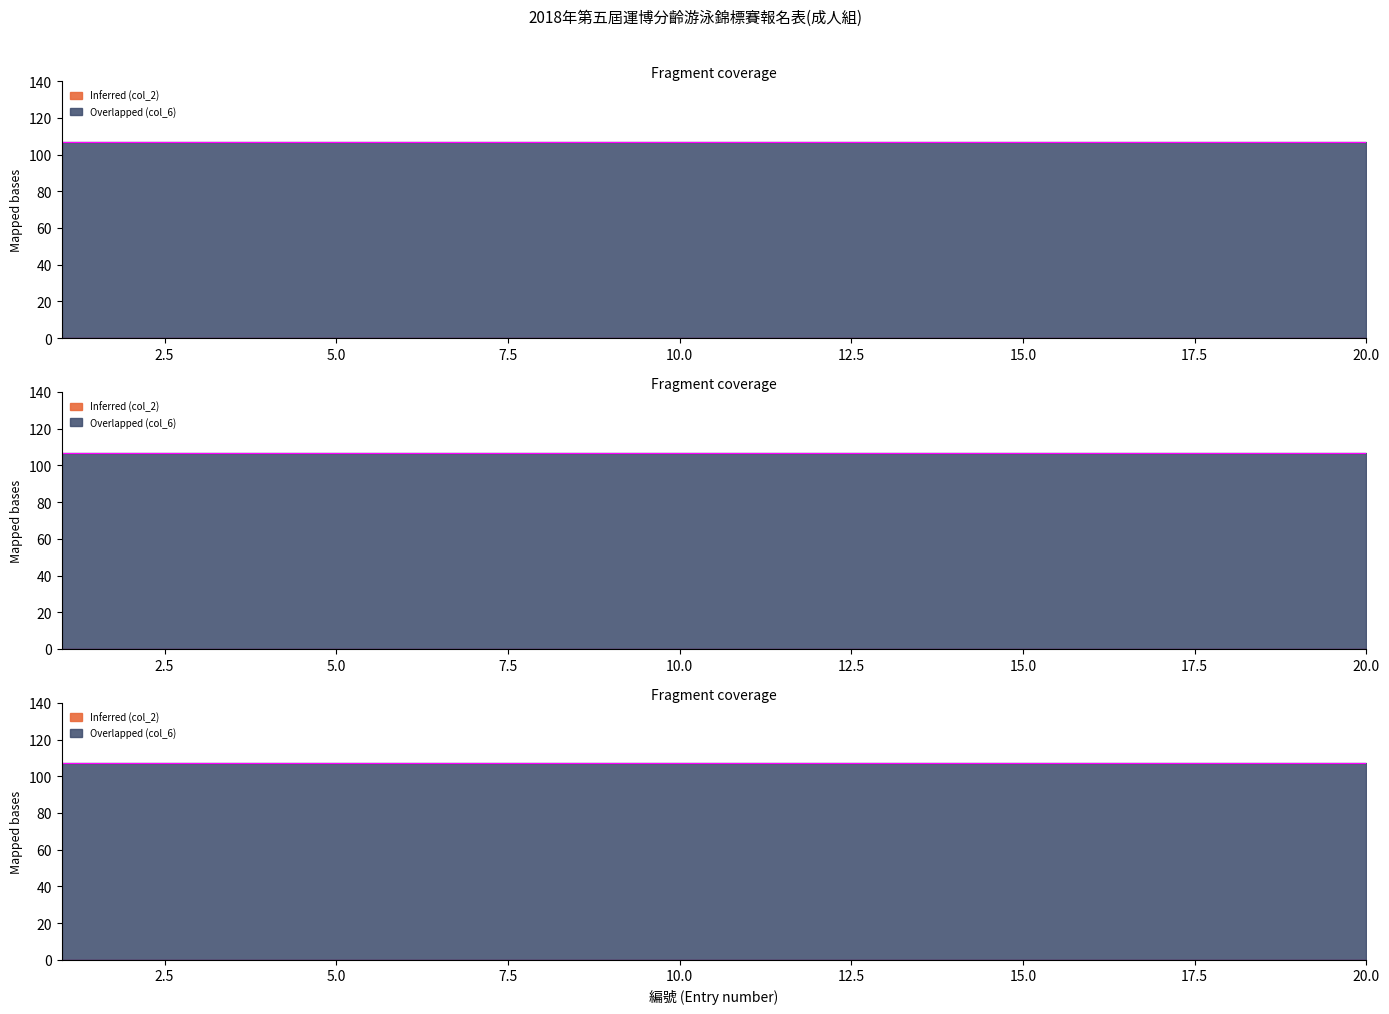

True or false: Inferred has a value of 27 at 10.

False